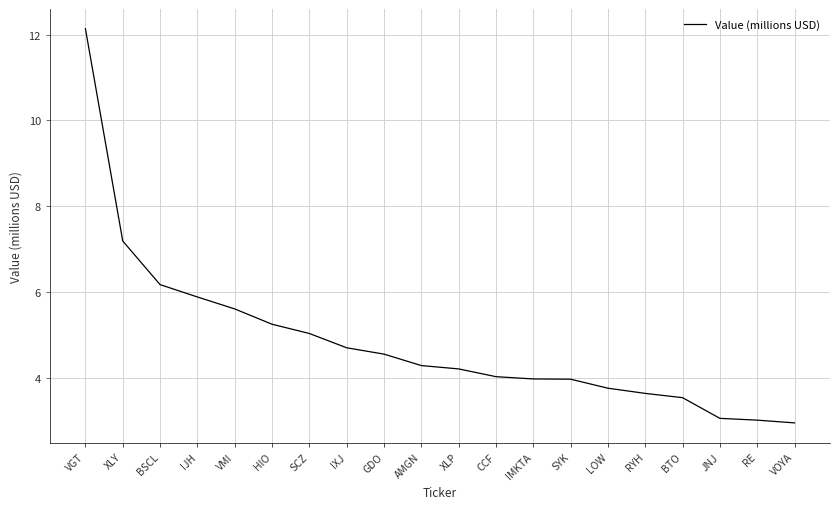

What position from the left is HIO?

6